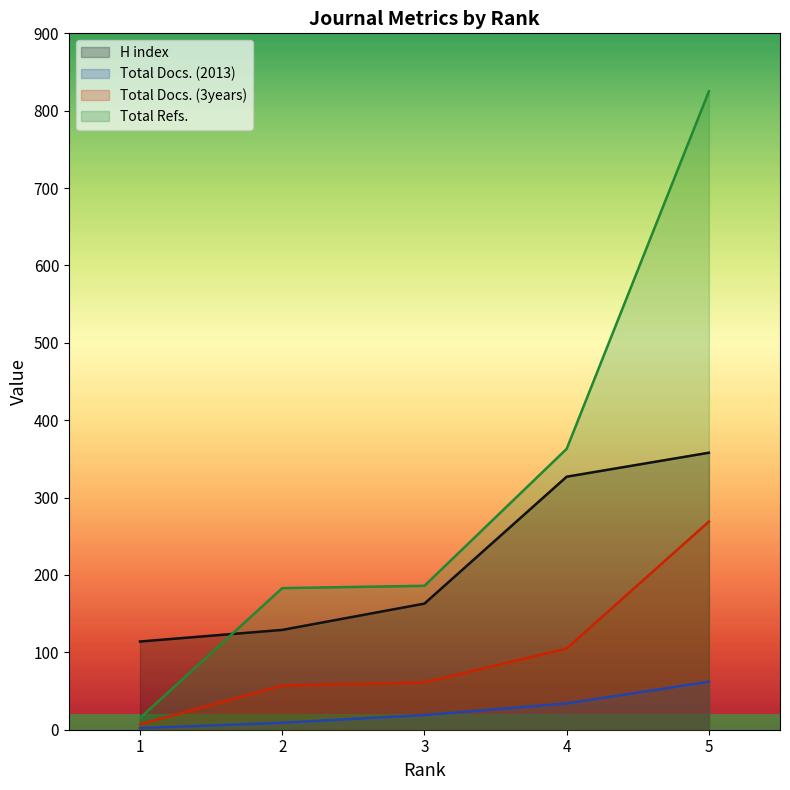

List the series in order of their overall mean, highest first.

Total Refs., H index, Total Docs. (3years), Total Docs. (2013)